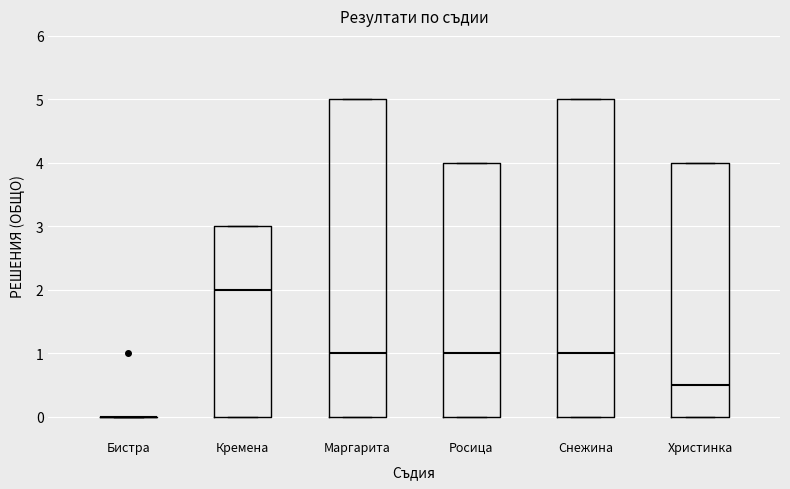

Where does the median line of the box for Кремена sit on the y-axis? The values are not printed on the chart, so give them approximately, as read against the axis.

2.0